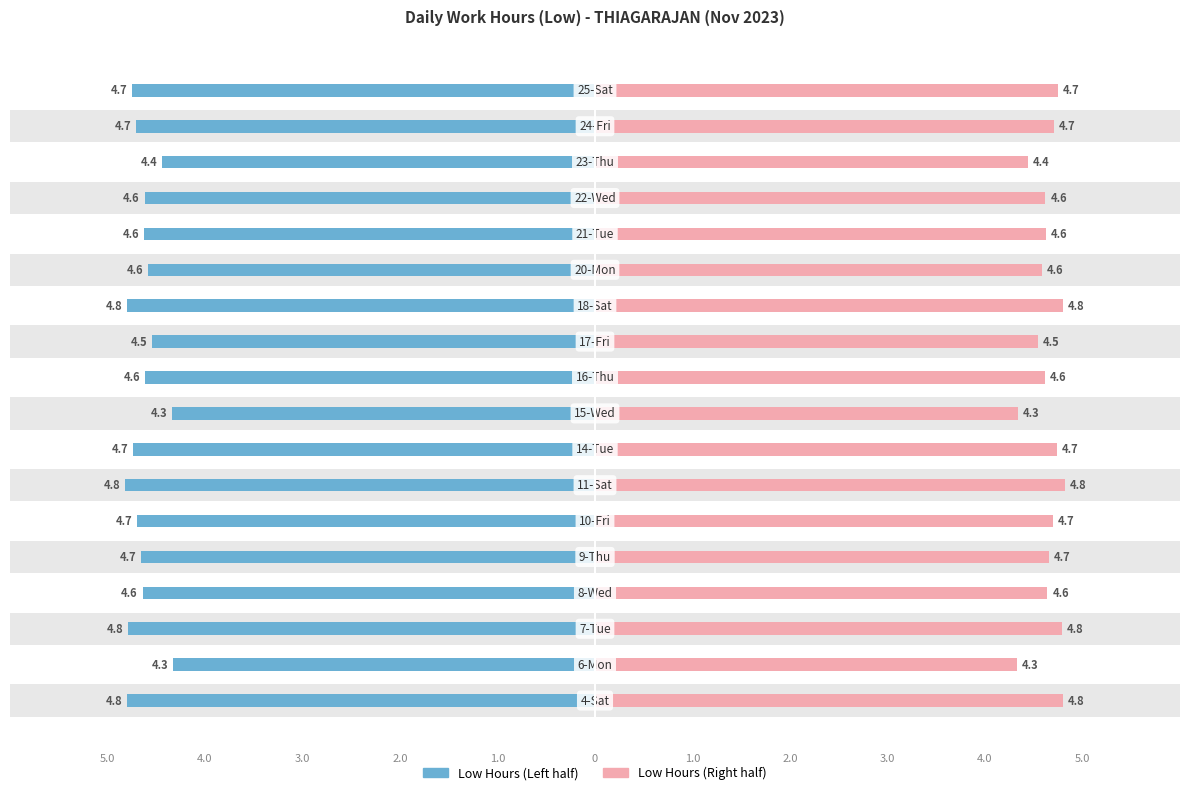

Which series changed the most between 2.0 and 5.0?

Low Hours (Left)